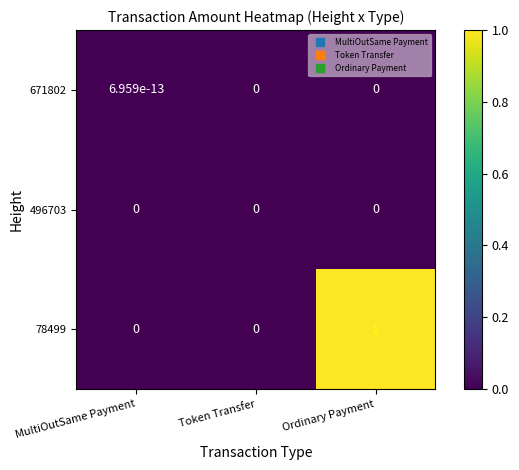

At which category does the chart reach its peak across all series?

Ordinary Payment